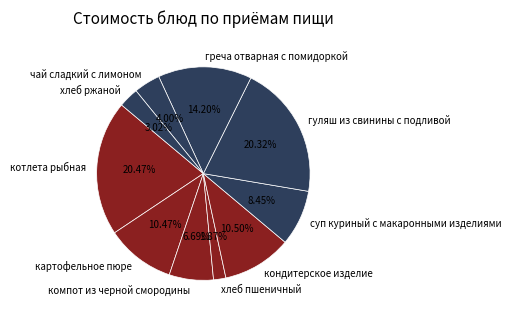

Count the number of slices in the pie.

10